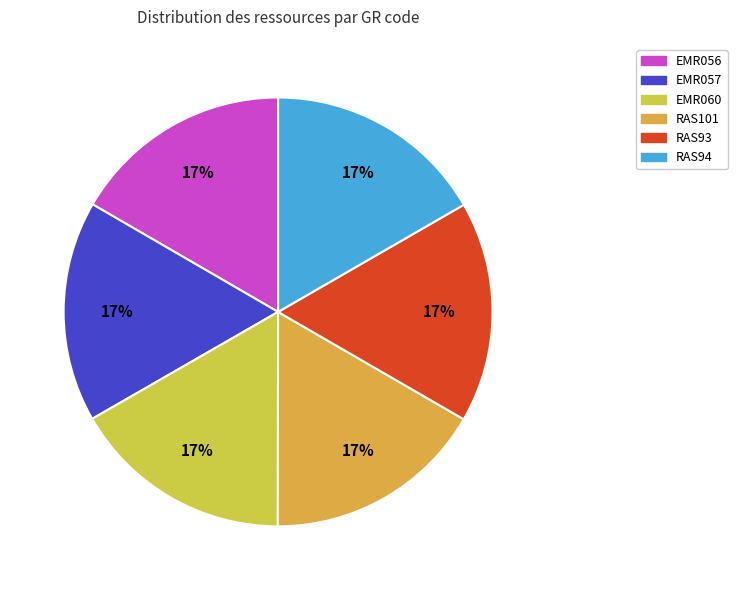

To the nearest percent, what portion does RAS93 represent?

17%